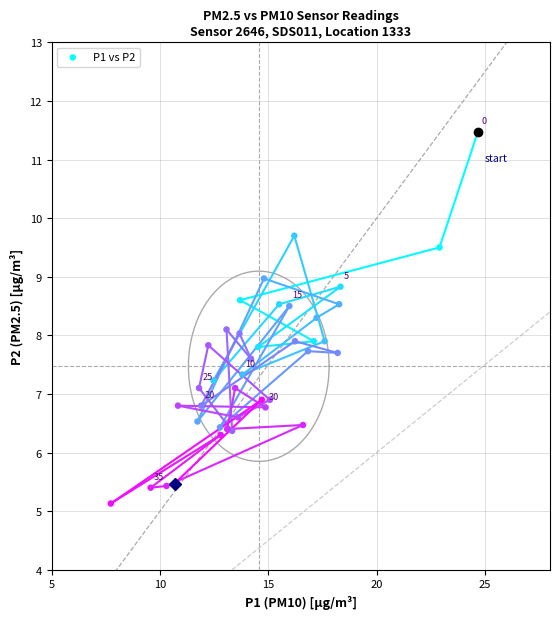

What is the range of Y values (max minus min)?

6.3